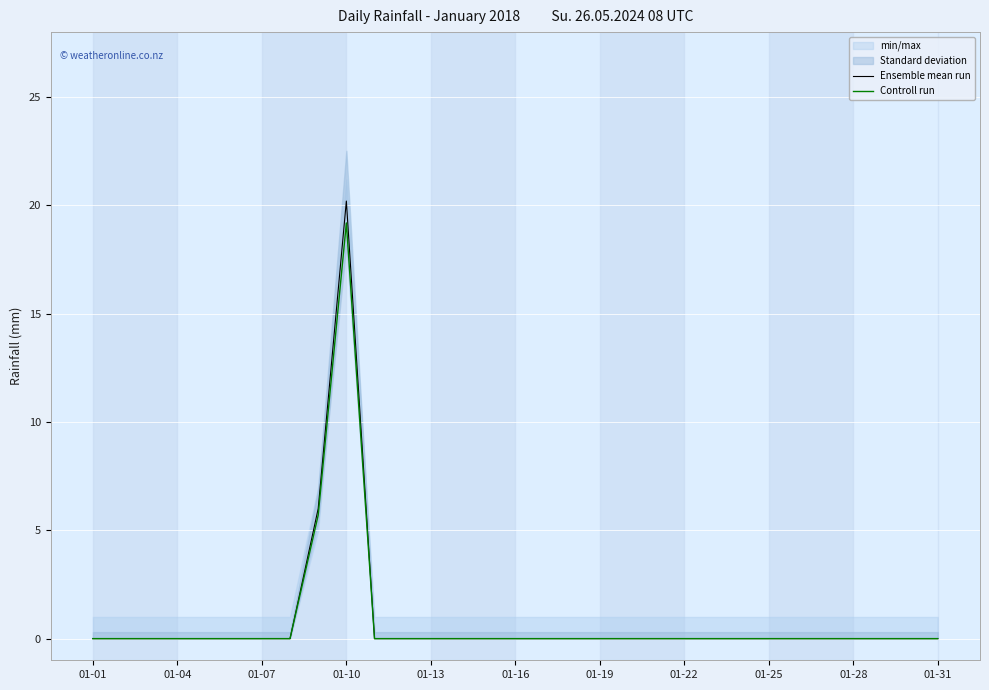

What is the sum of all Controll run values?

24.9